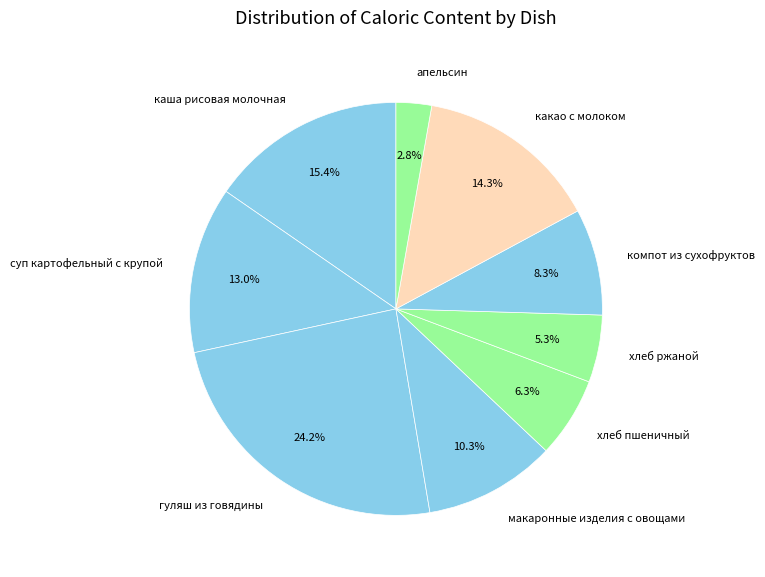

What is the largest slice in the pie chart?

гуляш из говядины